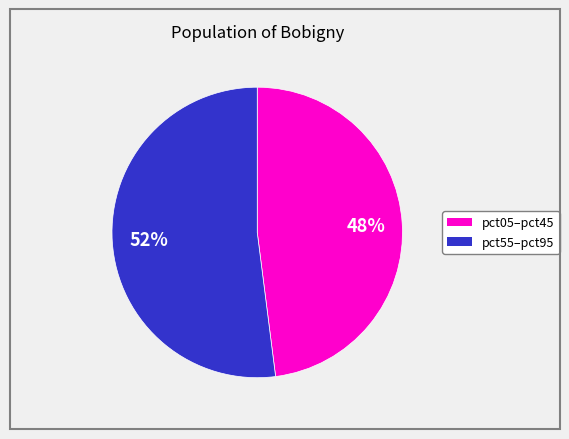

How many slices are in this pie chart?

2